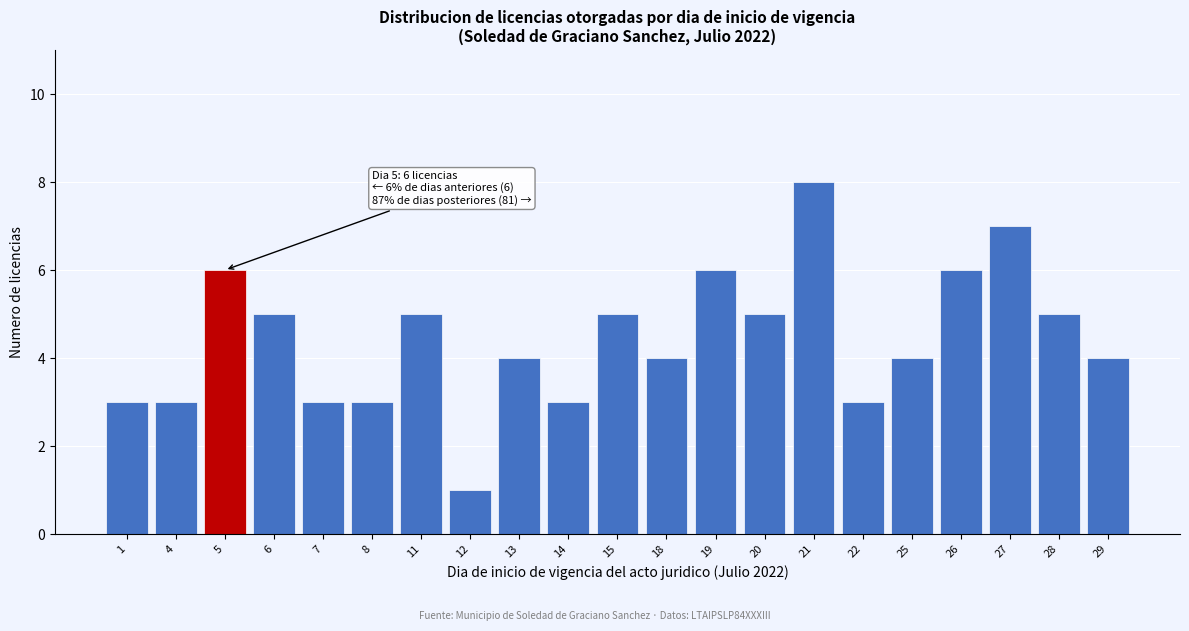

Reading left to right, transcribe all the data shown in this chart.

3	3	6	5	3	3	5	1	4	3	5	4	6	5	8	3	4	6	7	5	4